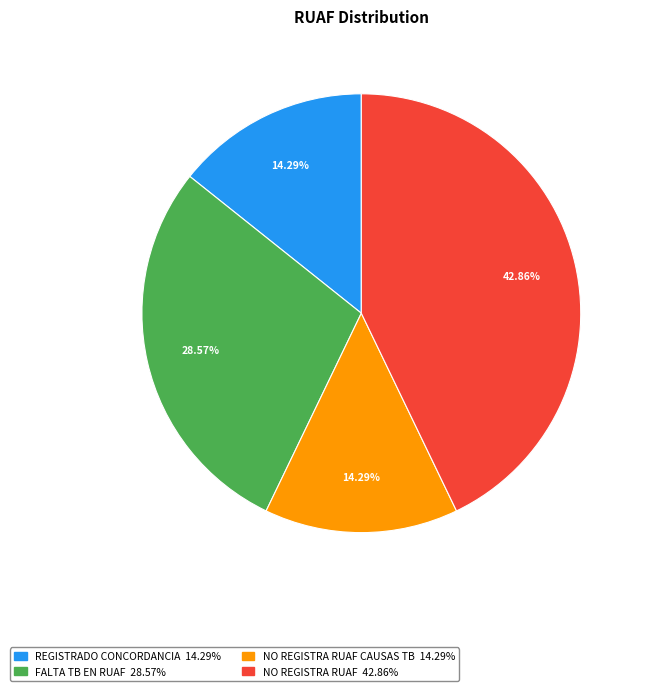

Is there a majority slice in this chart?

No